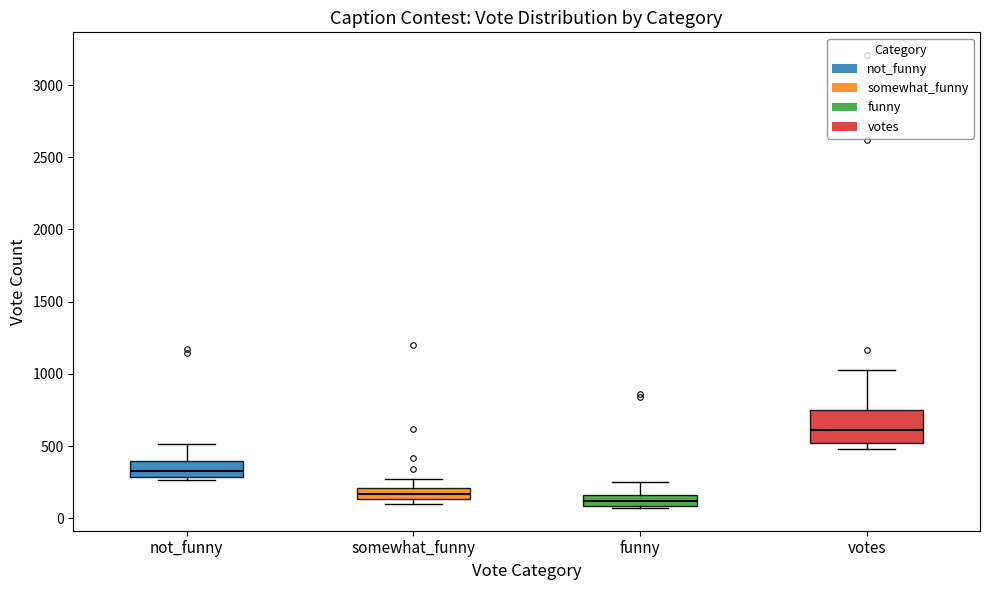

Which box's median line is the highest?

votes